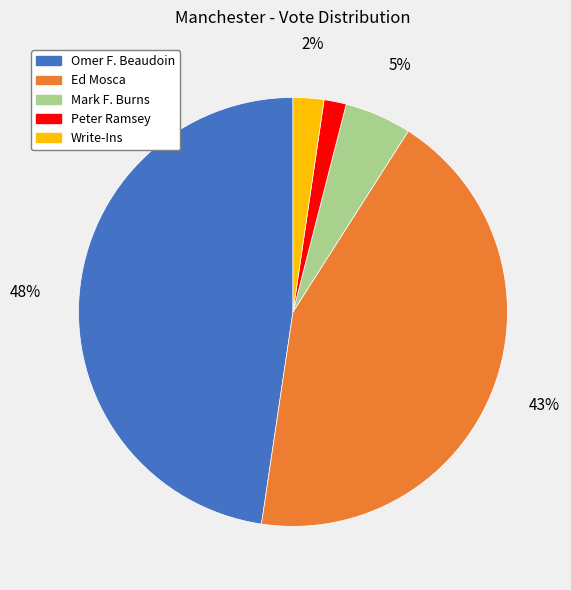

To the nearest percent, what is the difference between the Ed Mosca and Write-Ins slice percentages?

41%